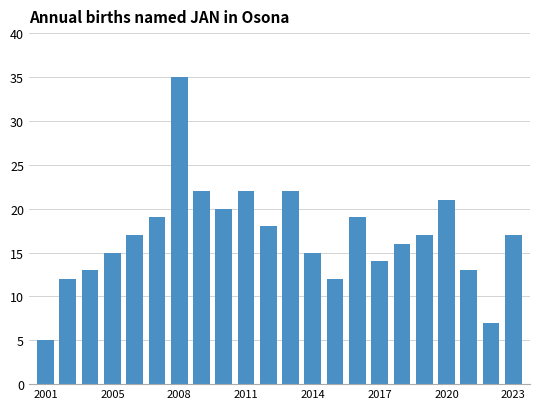

What is the value of the 8th bar from the left?

22